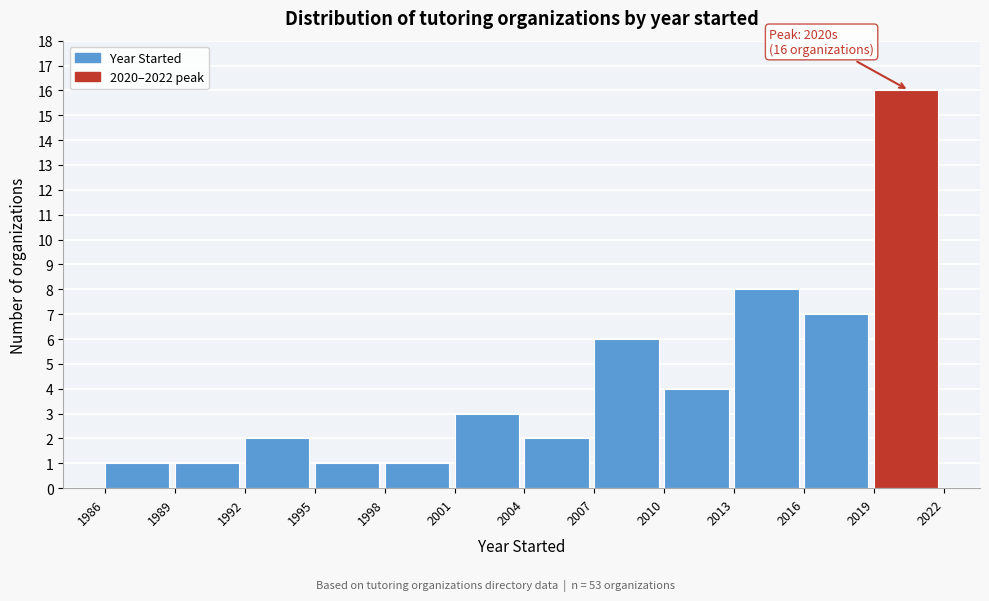

Over which range of the x-axis is the bar tallest?

2019 to 2022